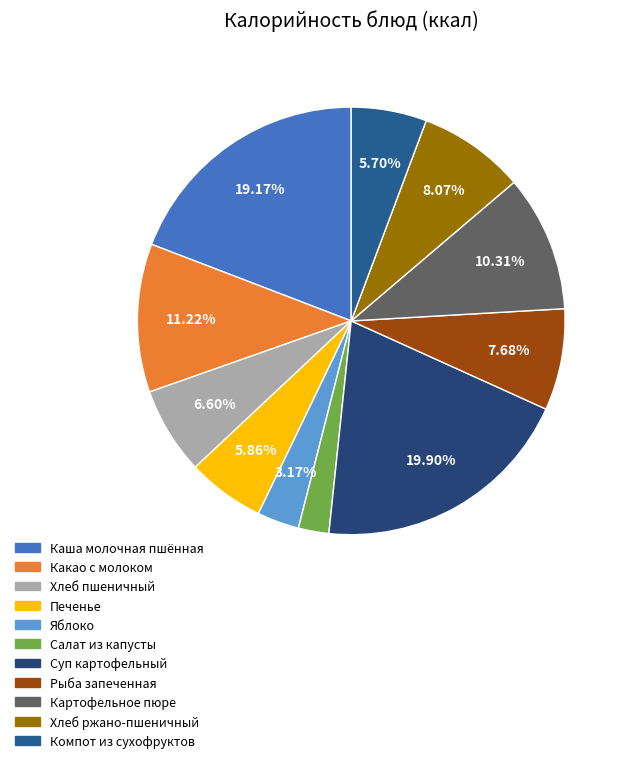

Does Печенье account for over 50% of the chart?

No